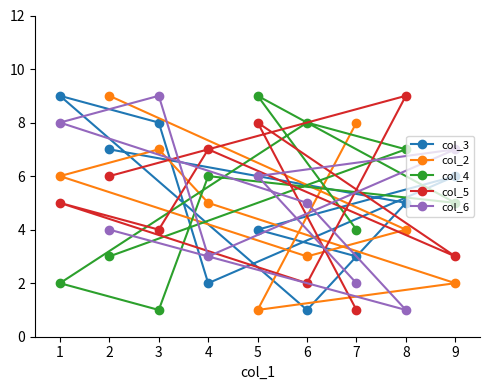

Rank the series at 5 from lowest to highest value.

col_2, col_3, col_6, col_5, col_4